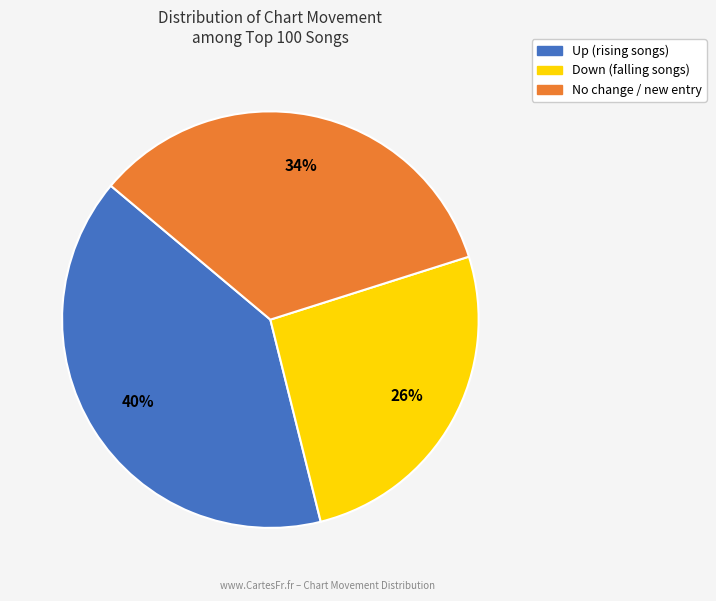

Is there any slice that represents more than half of the pie?

No